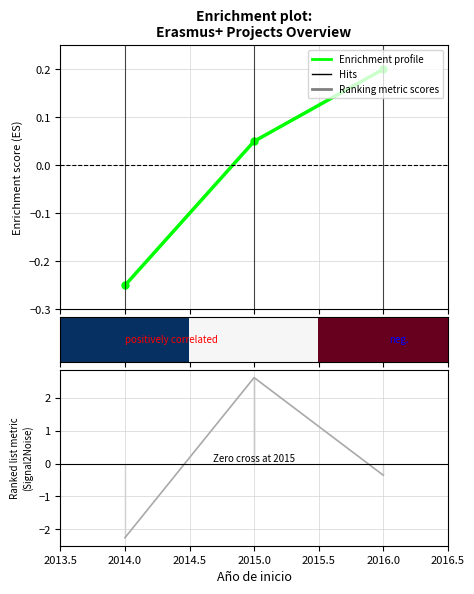

What is the value of the Enrichment profile point at the 3rd from the left?

0.2